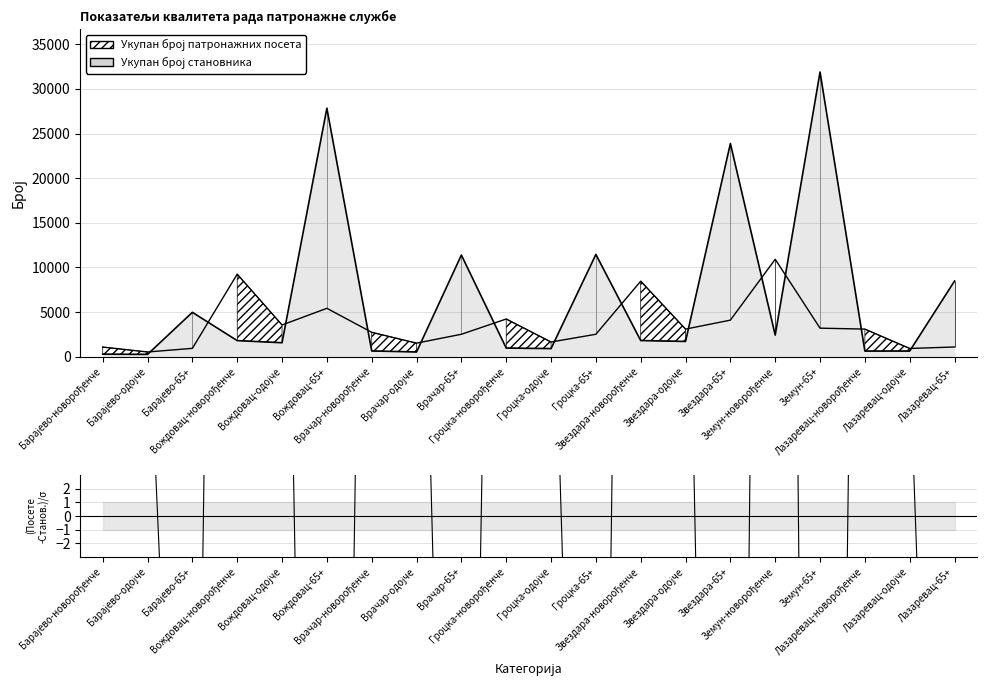

Where is the first local maximum?

Вождовац-новорођенче